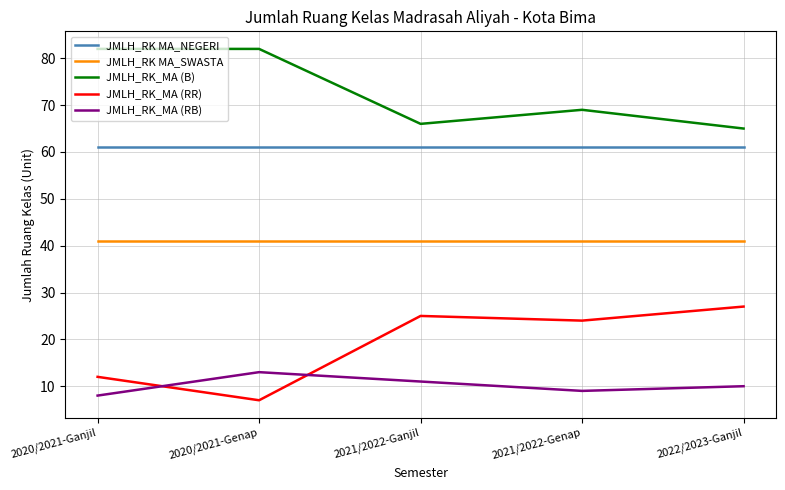

What is the spread (max minus min) of values at 2021/2022-Ganjil?

55